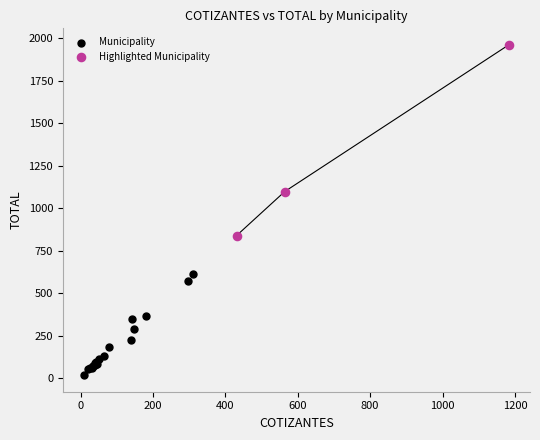

Which series contains the highest Y value?

Highlighted Municipality